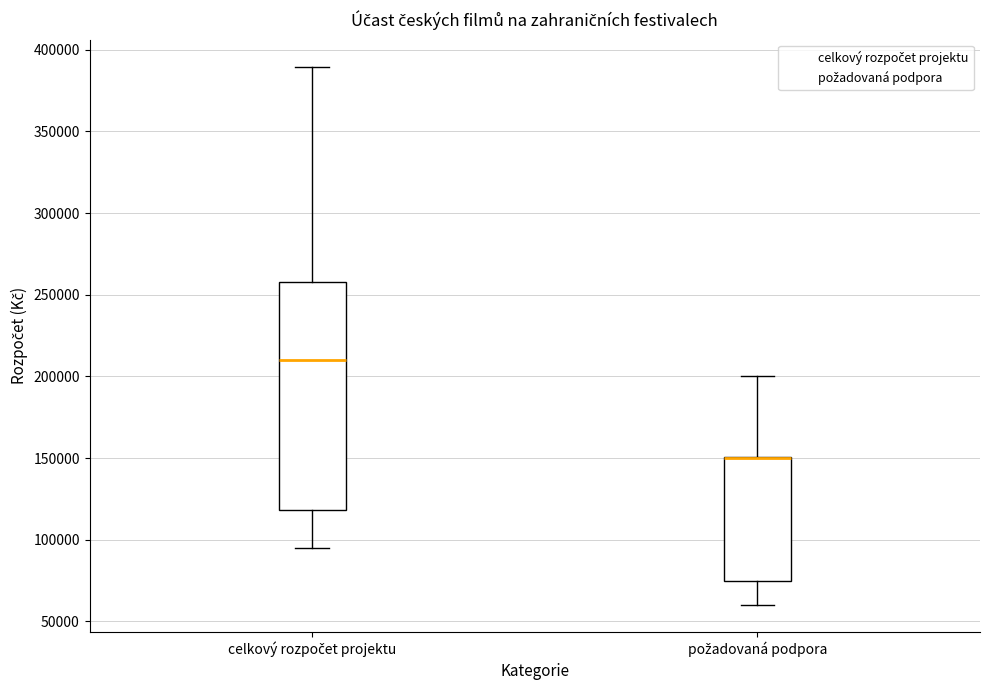

Comparing the boxes themselves (not the whiskers), which one is the tallest?

celkový rozpočet projektu